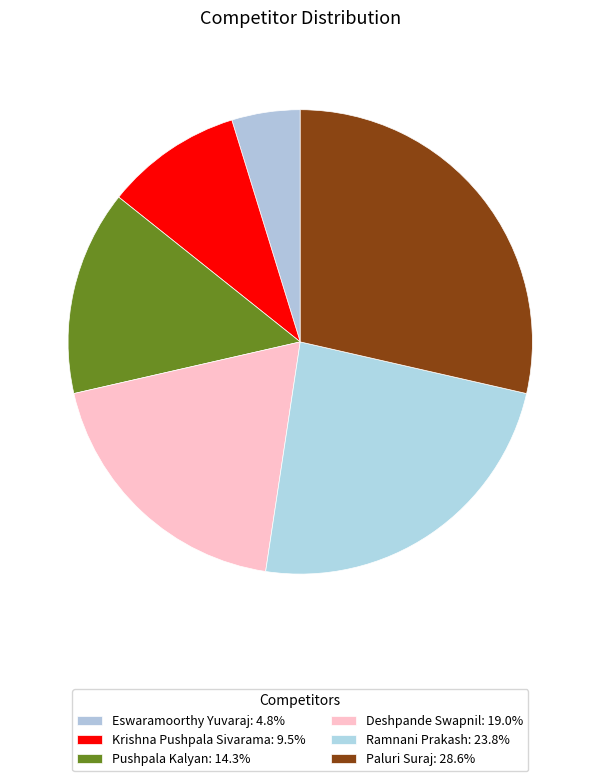

Is it true that Eswaramoorthy Yuvaraj is 5% of the pie?

True